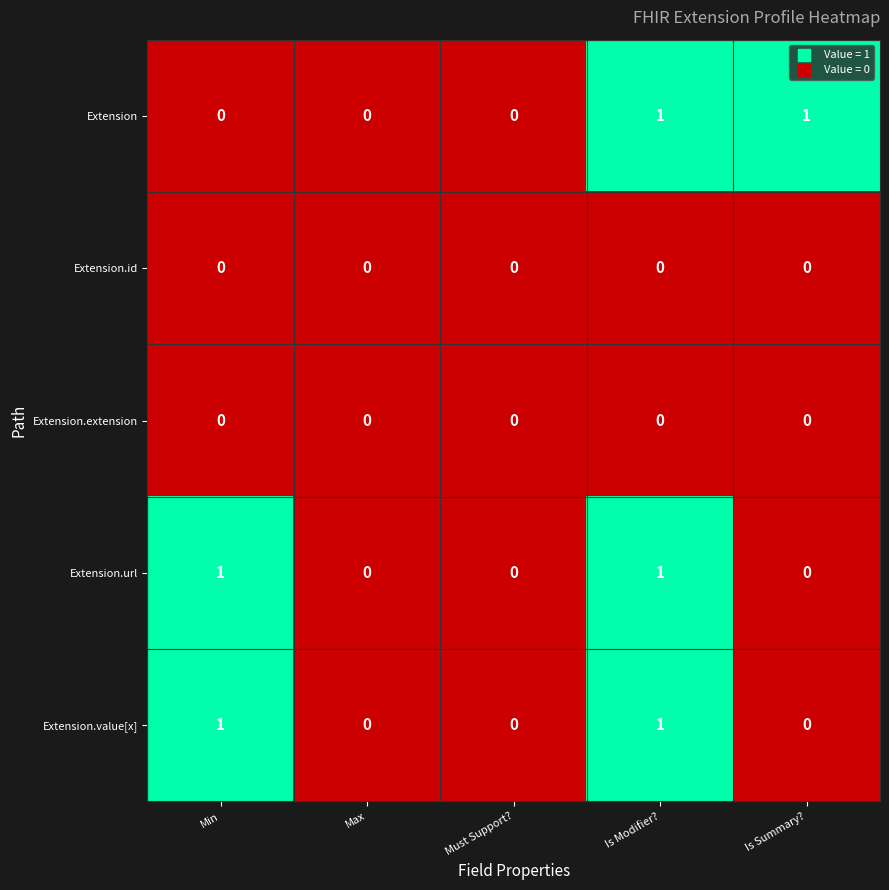

At which category is the sum across all series the highest?

Is Modifier?